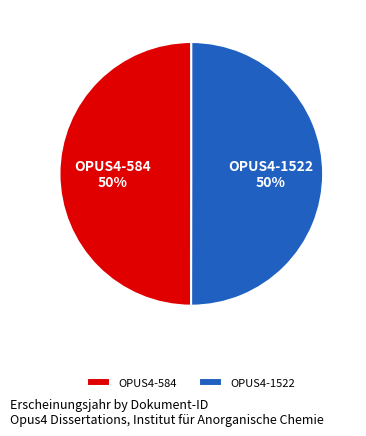

Count the number of slices in the pie.

2